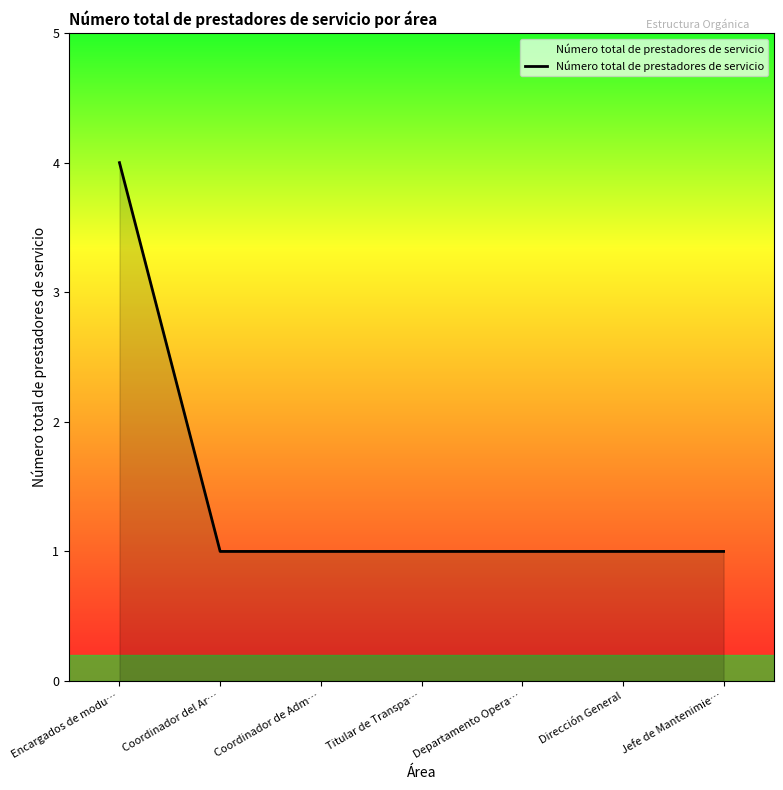

Is it true that the value at Encargados de modu… is 4?

True